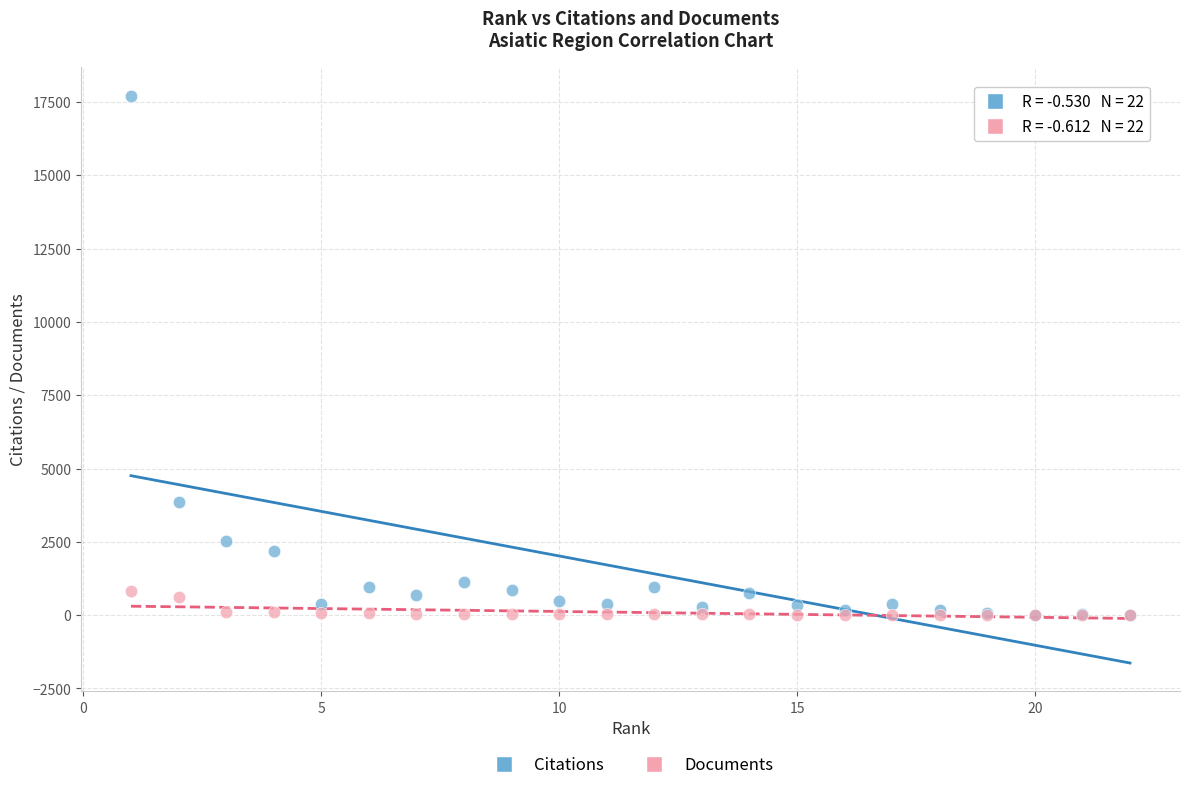

Which series has the widest spread of Y values?

Citations